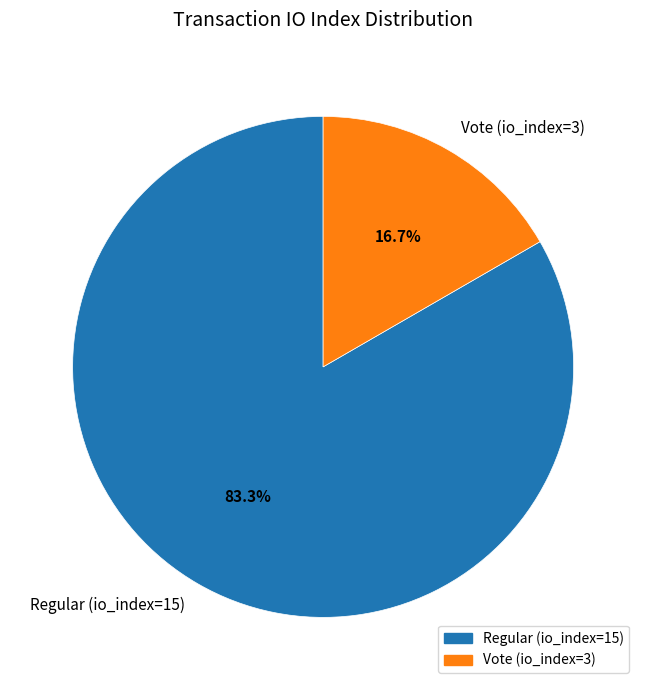

Count the number of slices in the pie.

2